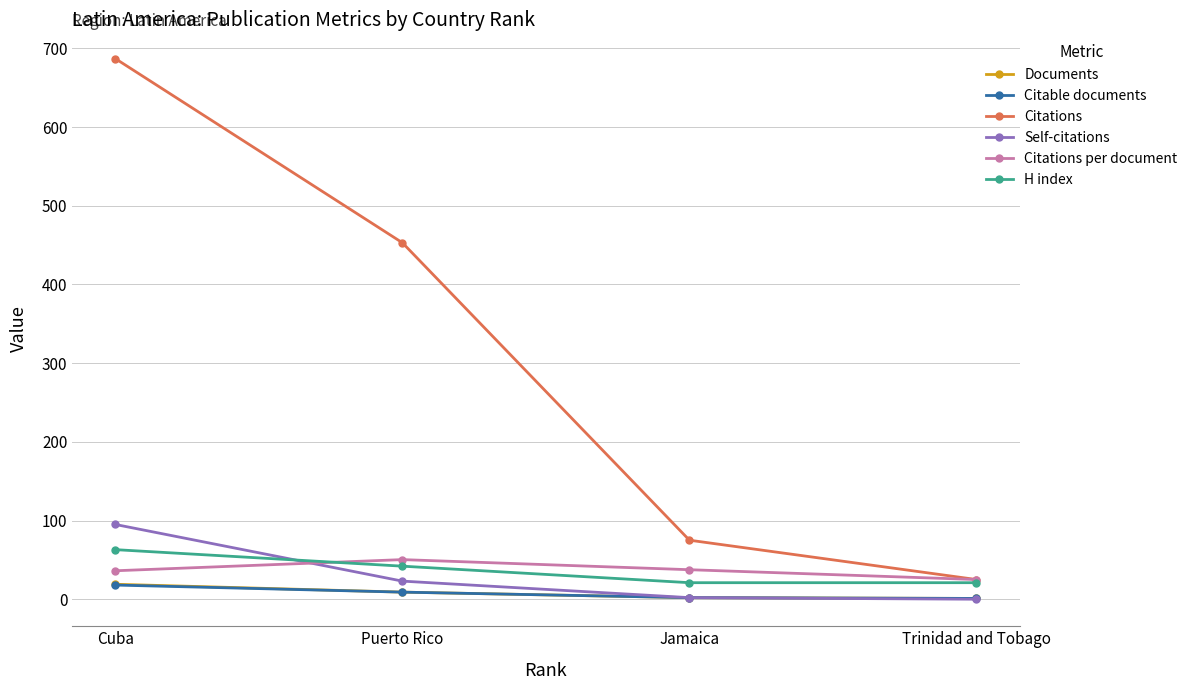

Where is H index nearest to the value 42?

Puerto Rico